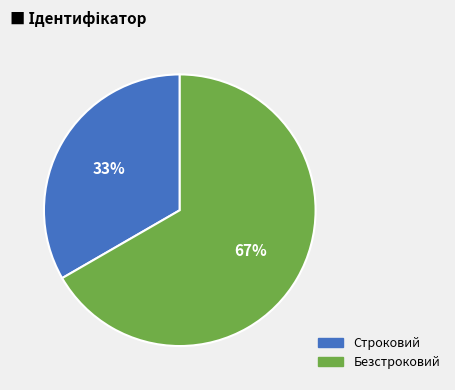

Is there a majority slice in this chart?

Yes